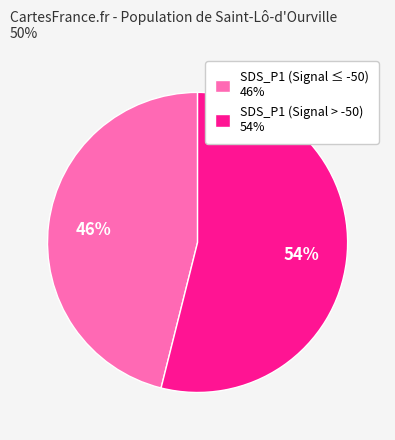

Do SDS_P1 (Signal ≤ -50) 46% and SDS_P1 (Signal > -50) 54% together represent more than half of the pie?

Yes